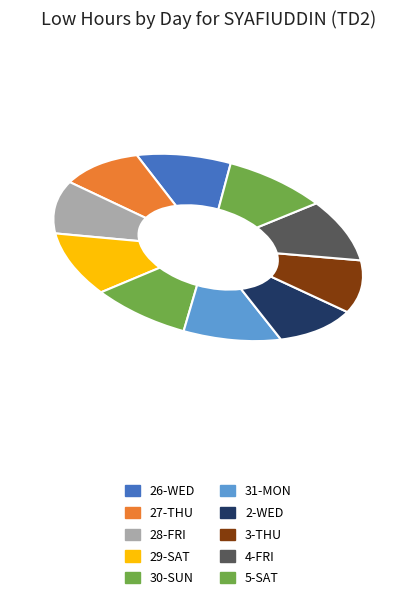

What is the largest slice in the pie chart?

29-Sat